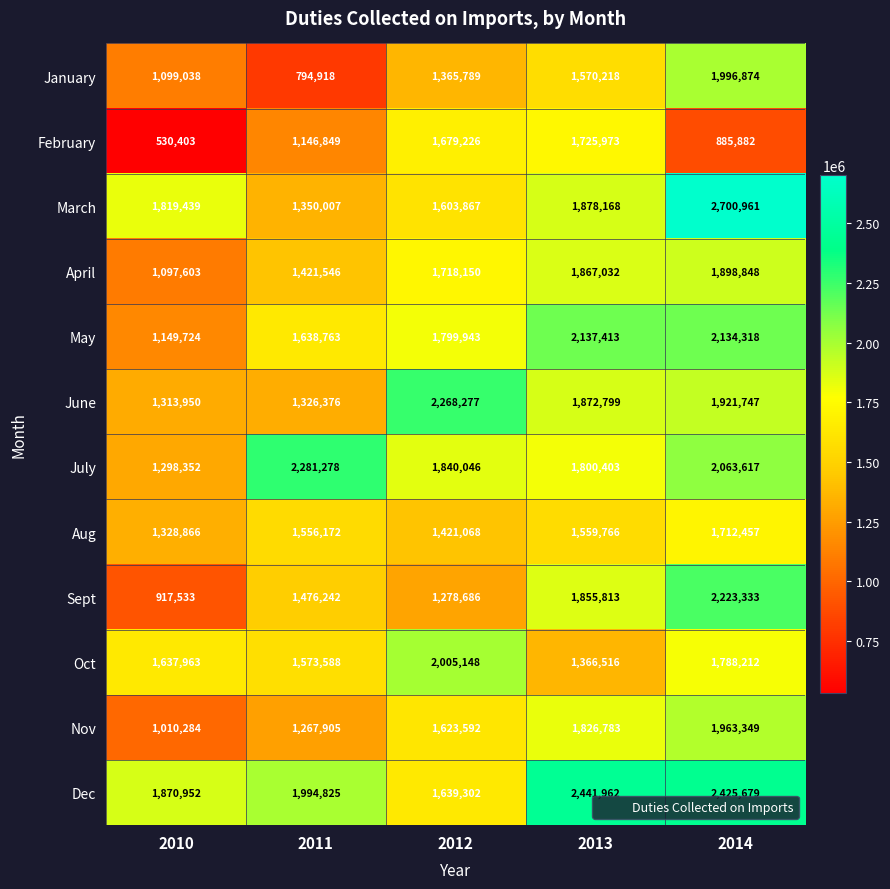

Is the value of May at 2011 greater than the value of Oct at 2010?

Yes